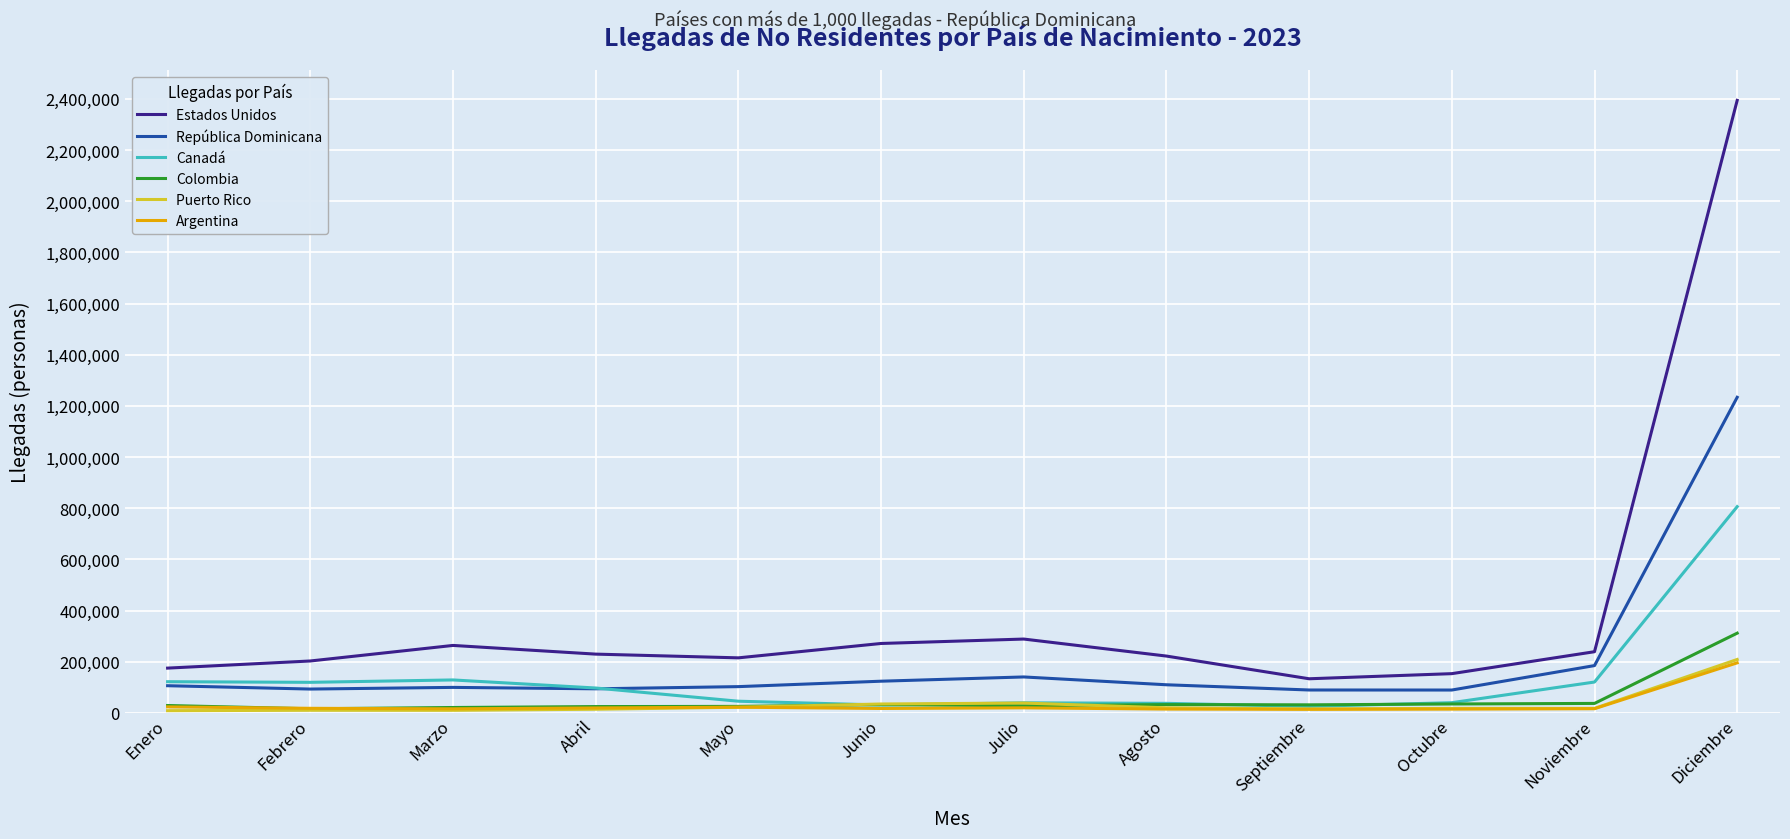

At which label does Puerto Rico reach its peak?

Diciembre